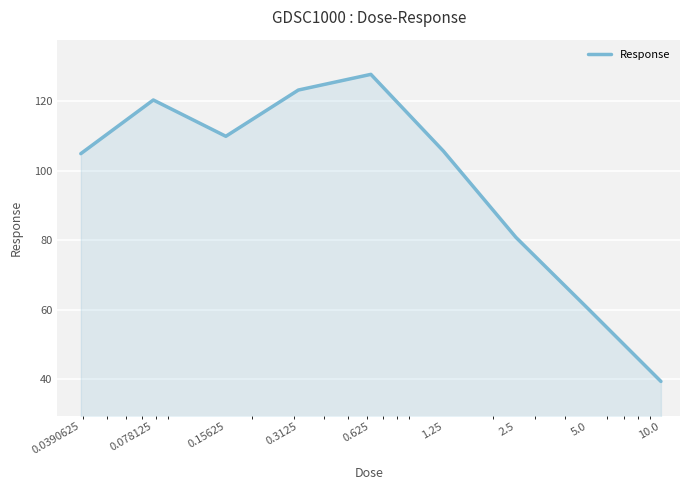

What is the average value?

96.9